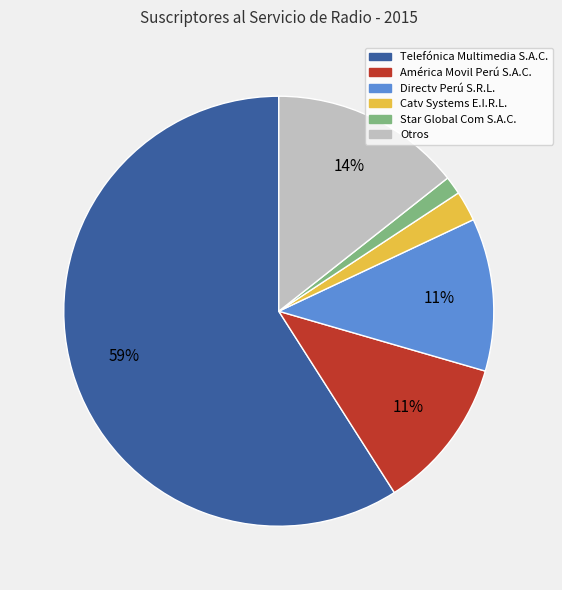

Do Telefónica Multimedia S.A.C. and Otros together represent more than half of the pie?

Yes